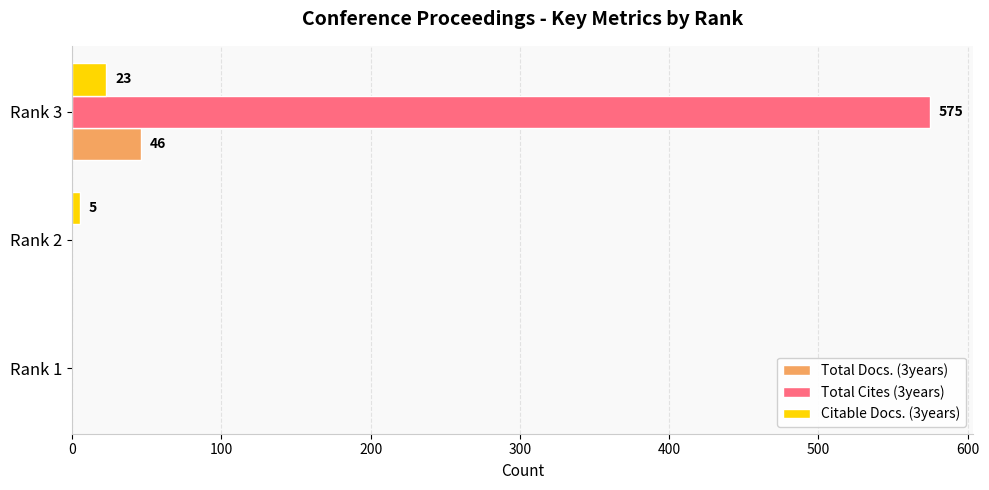

The value of Total Cites (3years) at Rank 2 is 0. True or false?

True